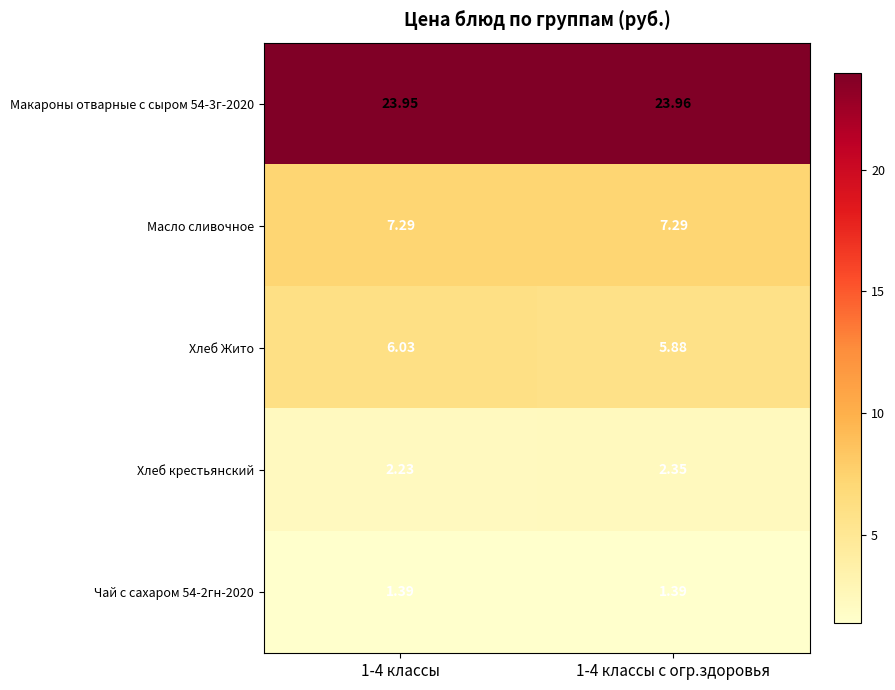

Between 1-4 классы and 1-4 классы с огр.здоровья, which series saw the biggest shift?

Хлеб Жито